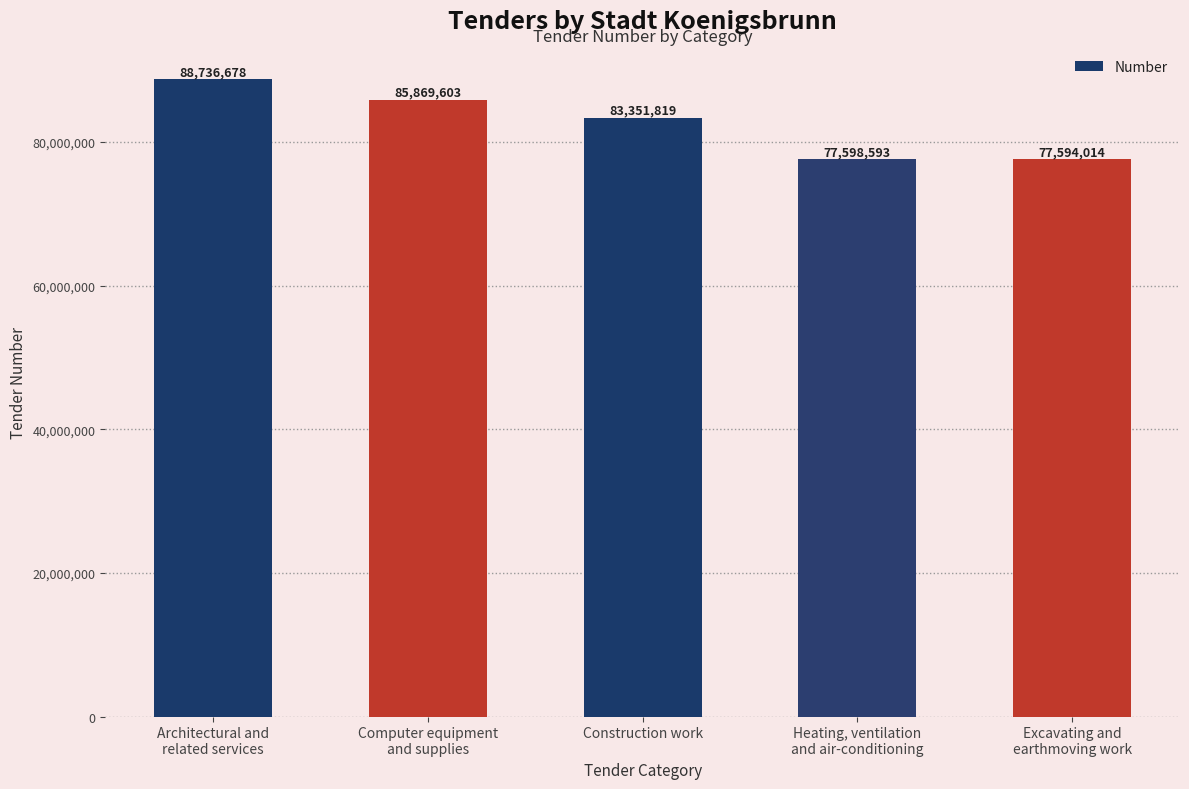

What is the difference between the maximum and minimum values?

11142664